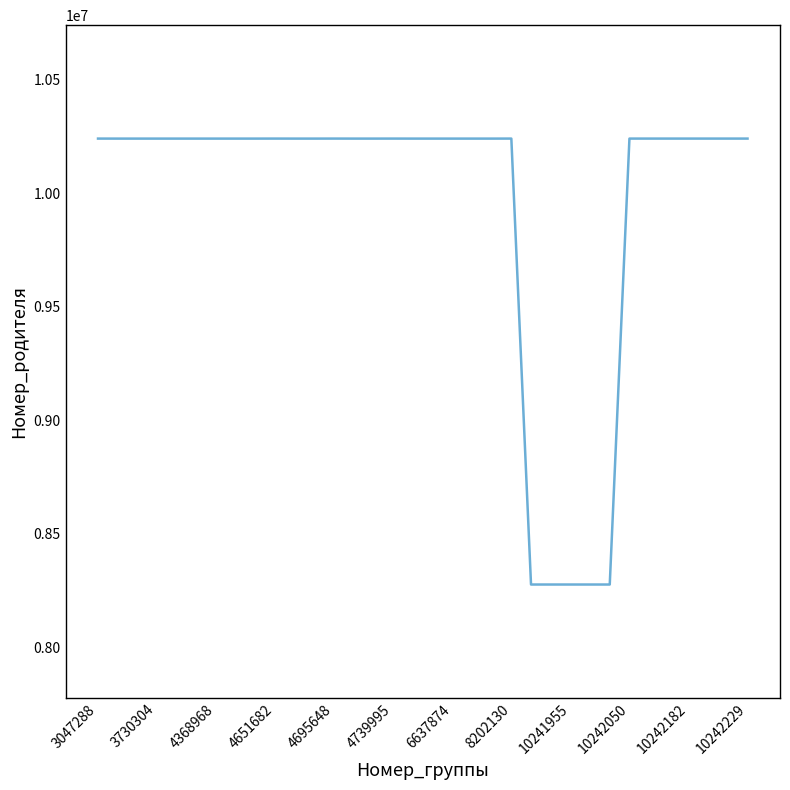

What is the smallest value displayed?

8275714